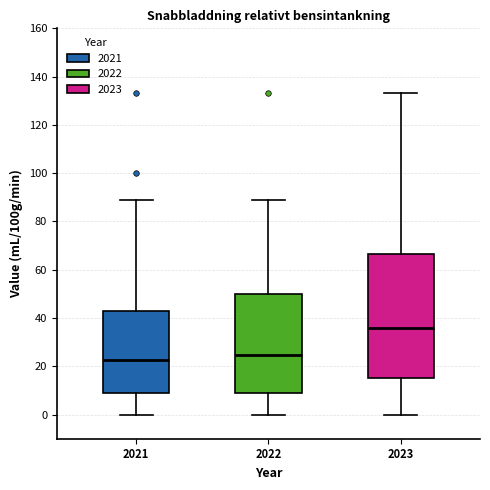

Comparing the boxes themselves (not the whiskers), which one is the tallest?

2023